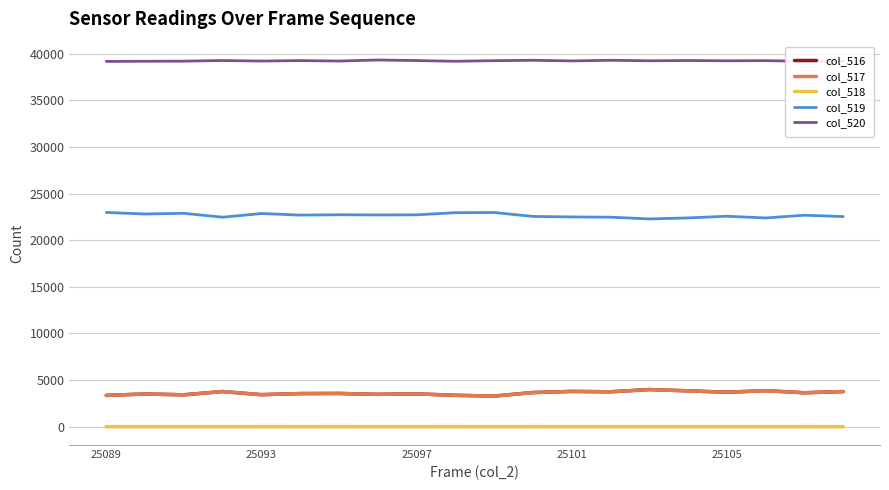

What is the maximum value shown in the chart?

39343